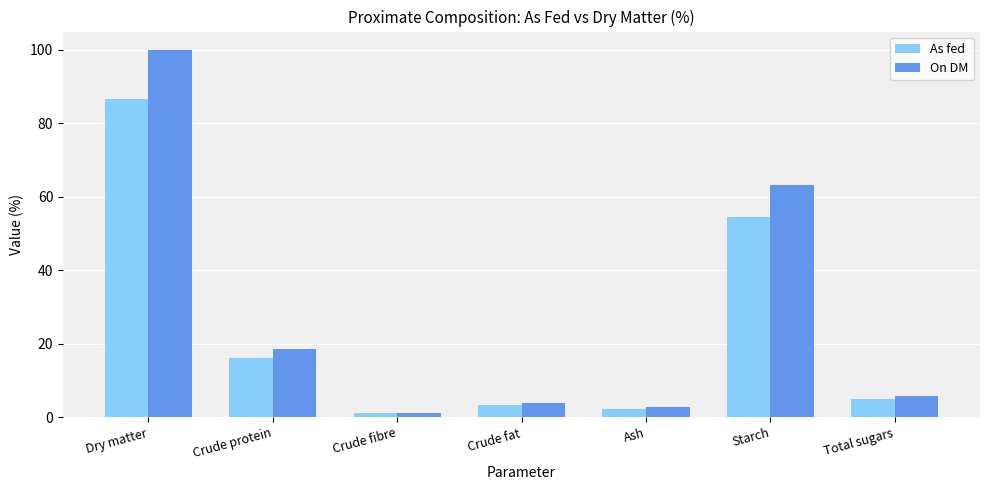

List the series in order of their peak value, highest first.

On DM, As fed